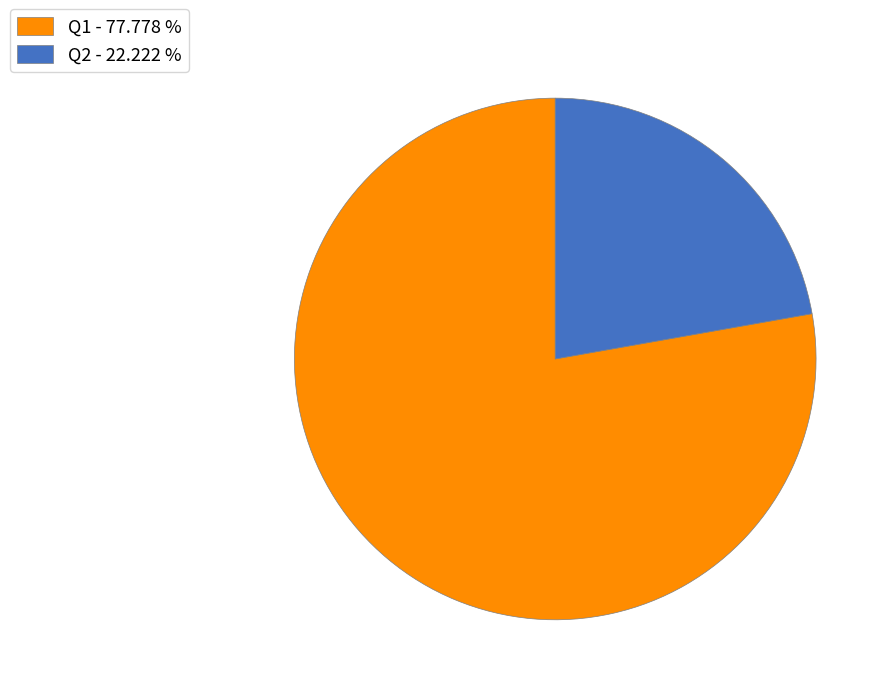

Which slice represents more than half of the pie?

Q1